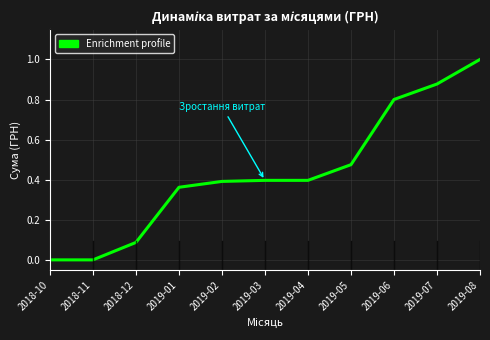

What position from the right is 2019-07?

2